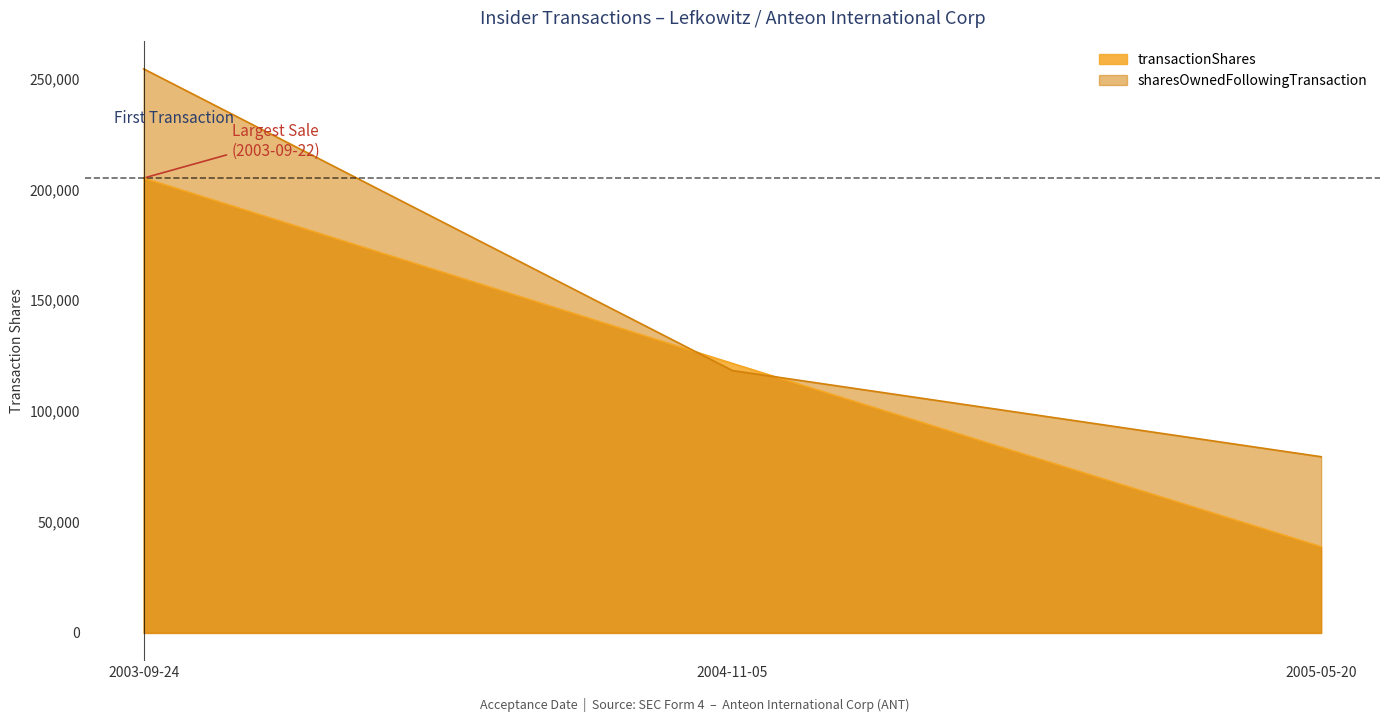

What is the label of the 3rd point from the left?

2005-05-20